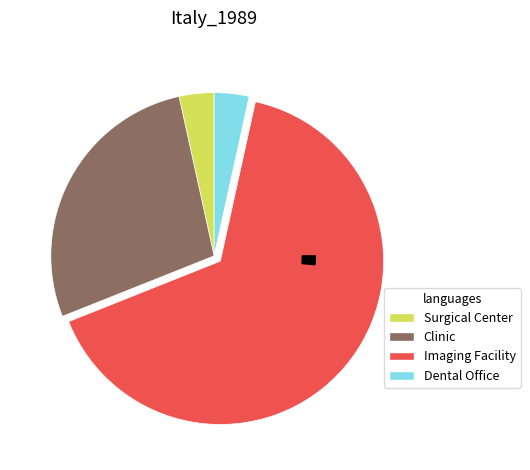

Which category has the smallest portion of the pie?

Surgical Center